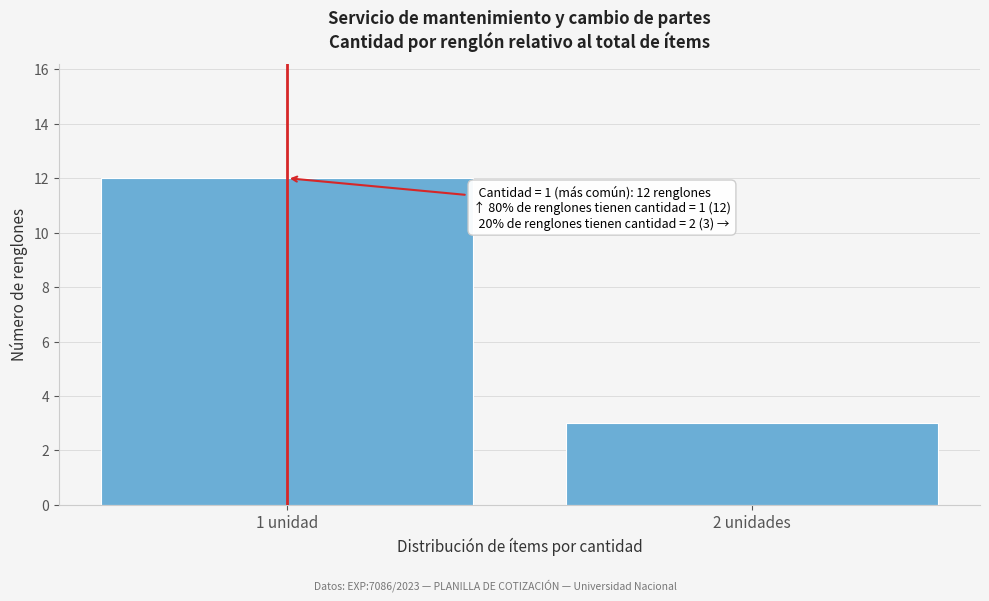

Reading right to left, transcribe all the data shown in this chart.

2 unidades=3	1 unidad=12